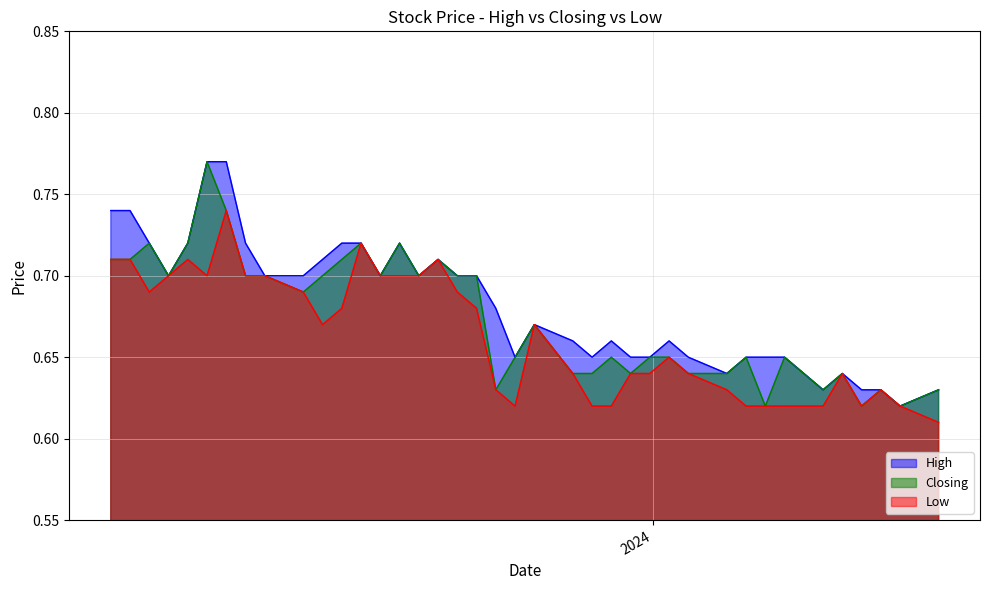

At which category is the sum across all series the highest?

30/07/2023